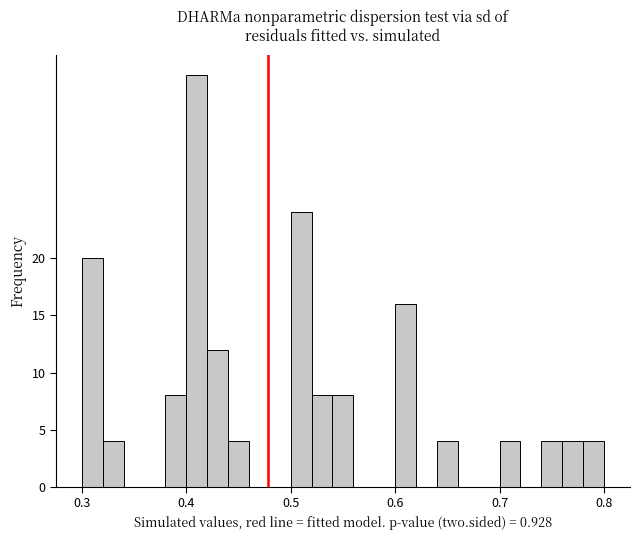

Read against the x-axis, roughly where is the centre of the tallest bar?

0.41